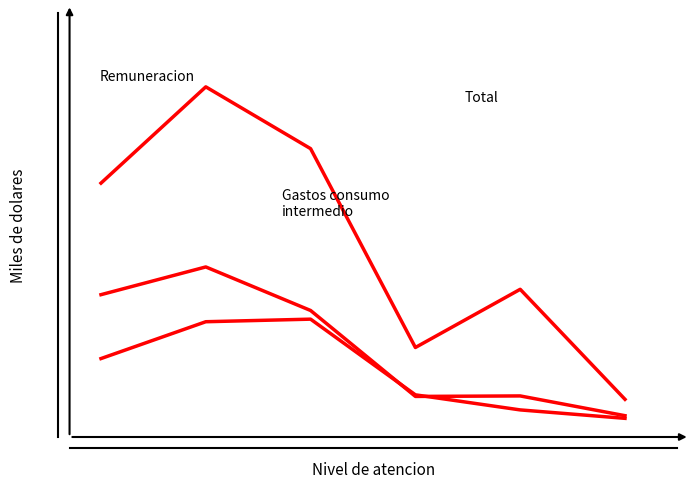

Does the chart have visible grid lines?

No